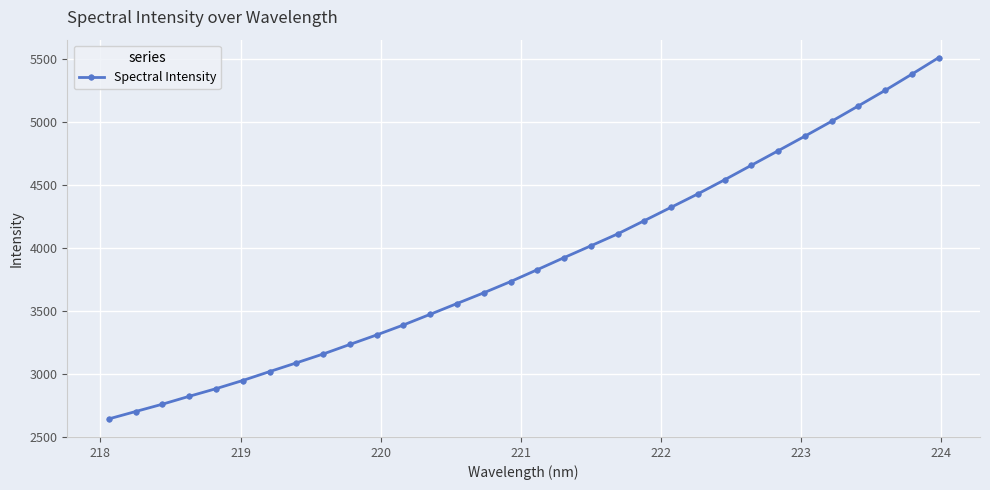

How many lines are shown in the chart?

1